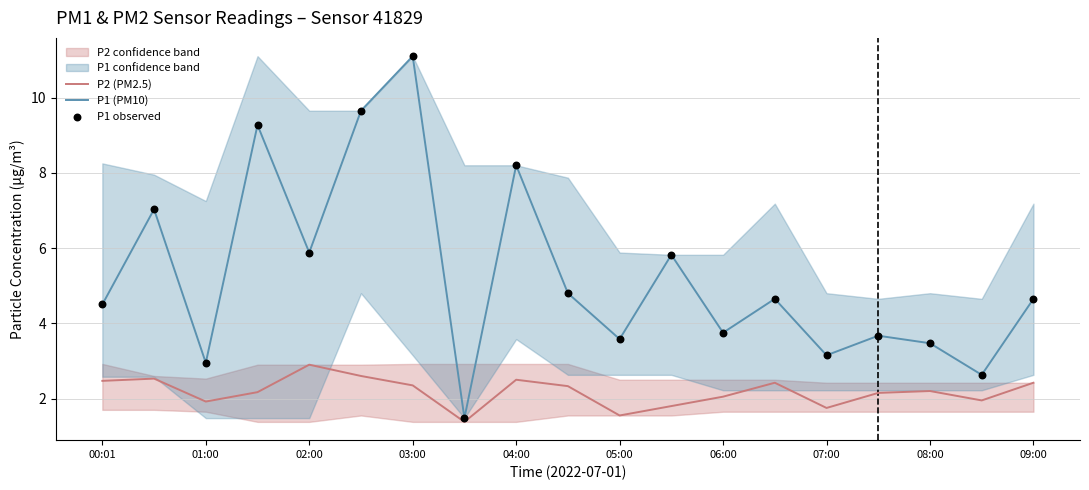

Is it true that P1 (PM10) equals 2.2 at 08:00?

False